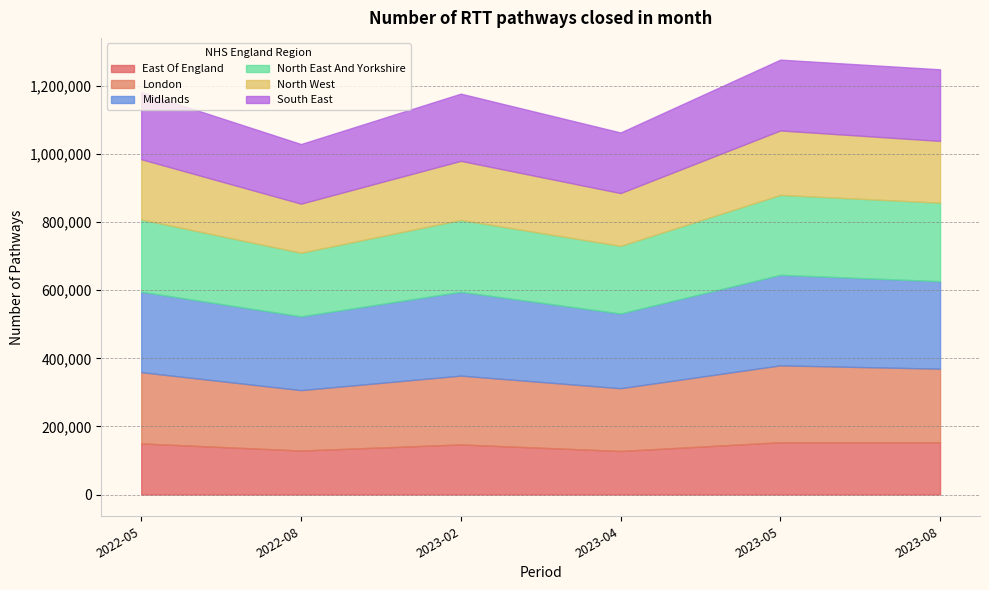

True or false: Midlands has a value of 236335.5 at 2022-05.

True